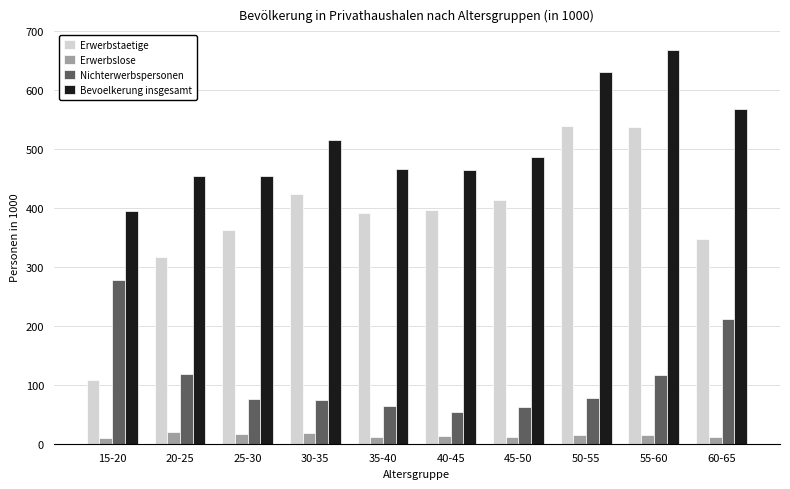

How many values in the Nichterwerbspersonen series are below 78?

5